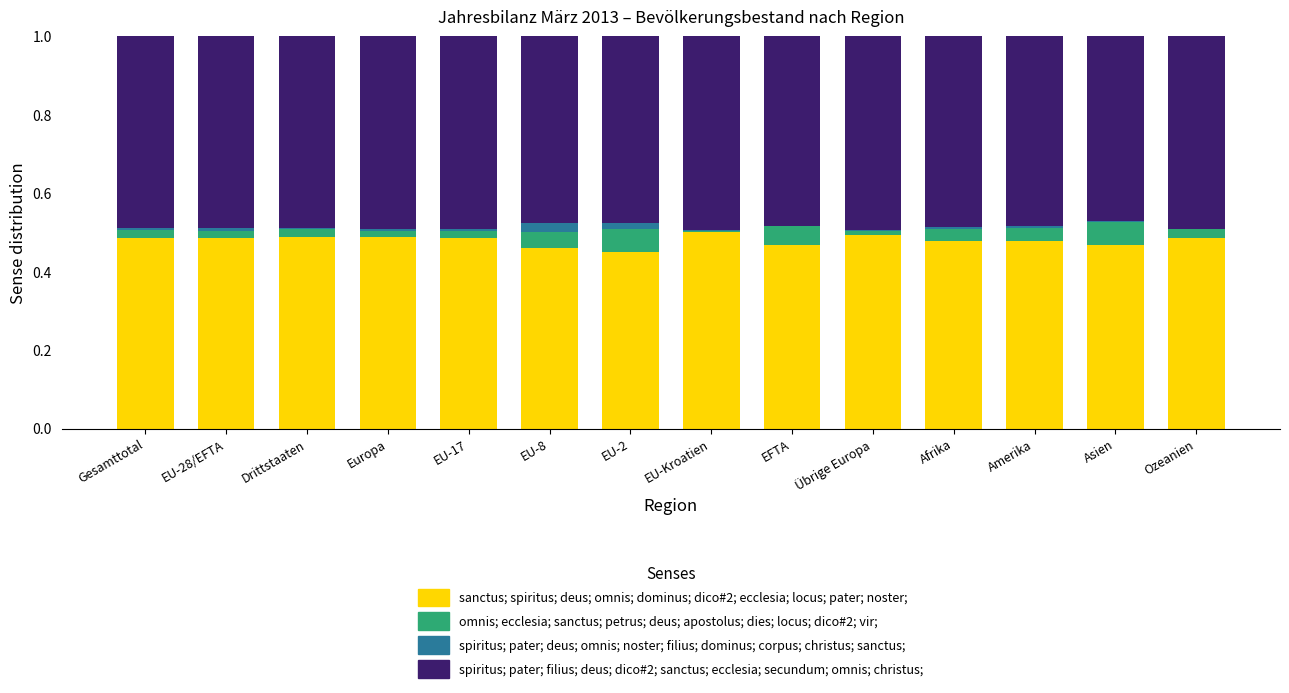

The value of sanctus; spiritus; deus; omnis; dominus; dico#2; ecclesia; locus; pater; noster; at Europa is 0.5. True or false?

True